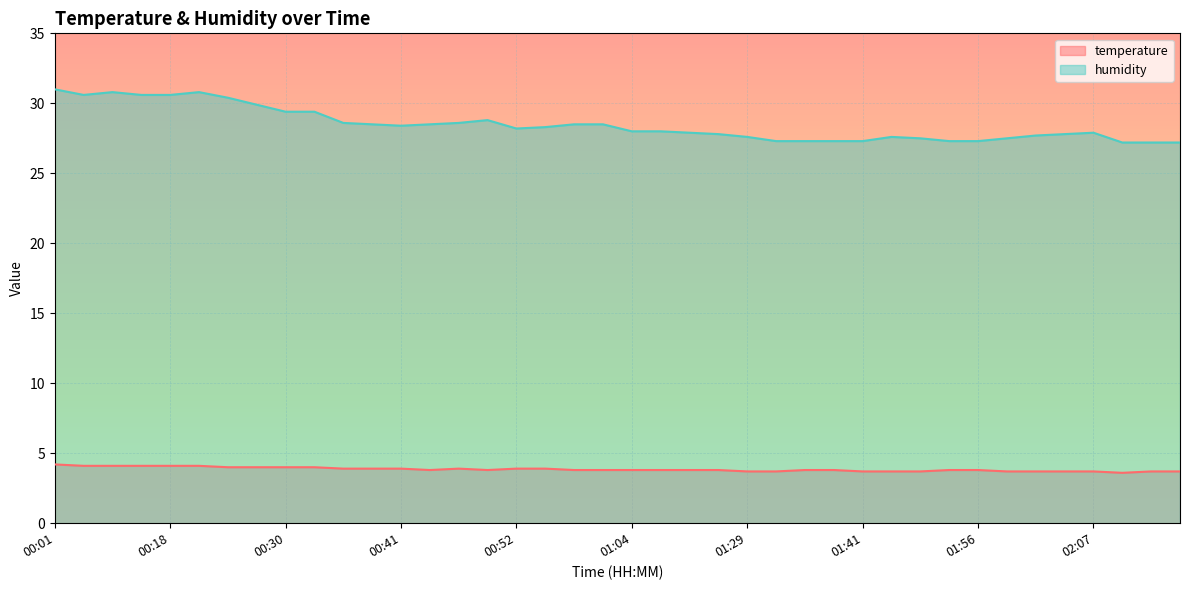

Does the chart display data point markers on the line(s)?

No